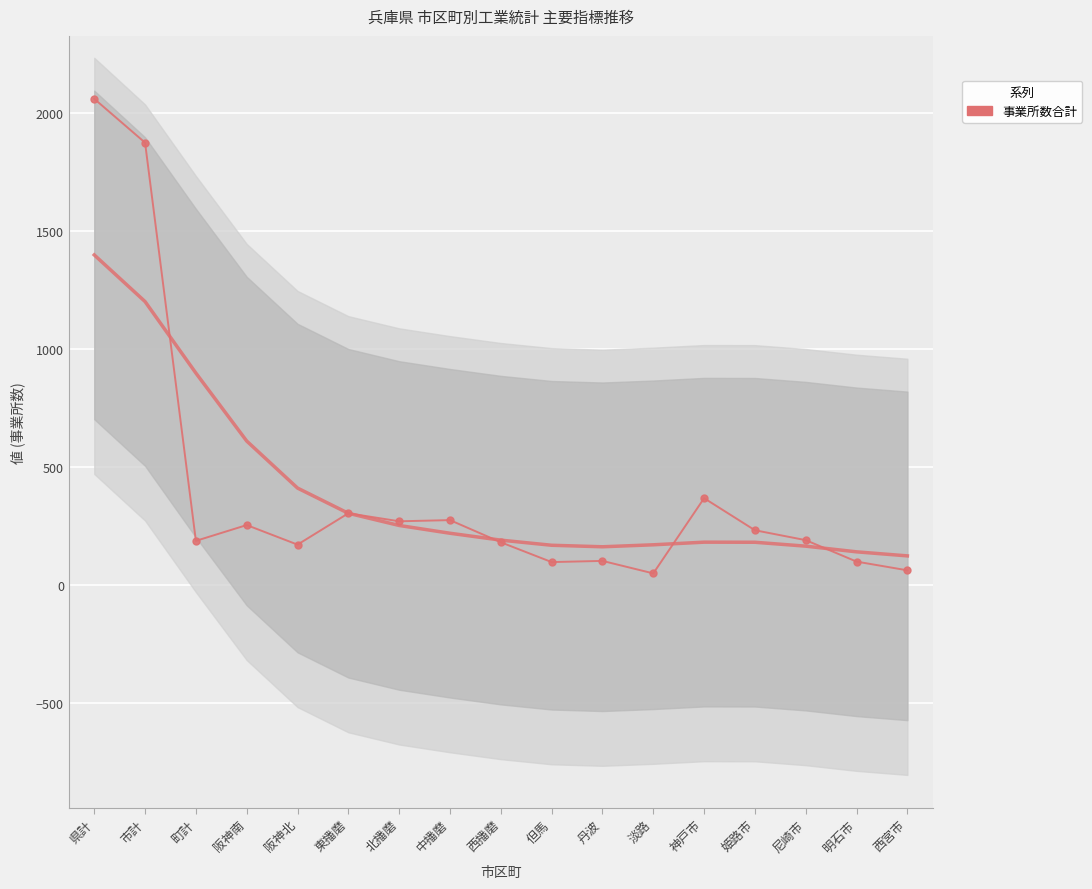

What is the value of the 1st point from the left?

2061